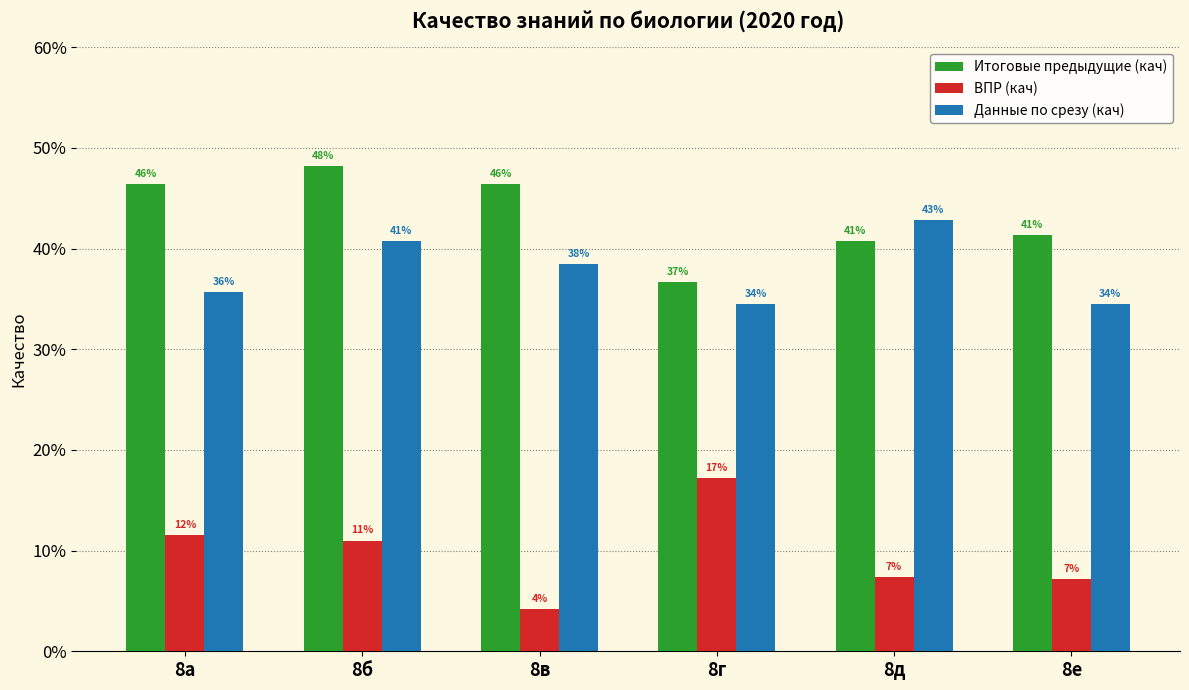

The value of ВПР (кач) at 8а is 0.2. True or false?

False